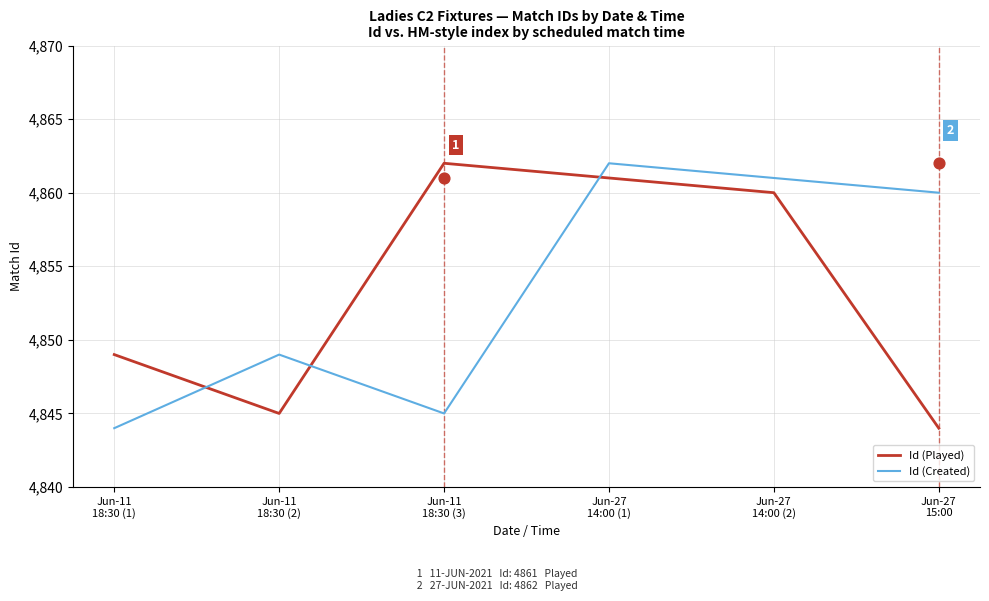

At how many categories does at least one series exceed 4851?

4